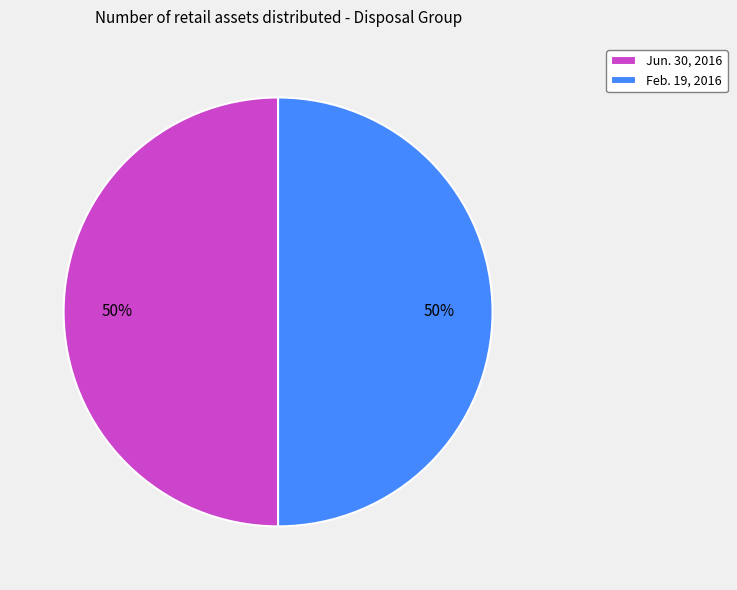

To the nearest percent, what is the average slice percentage?

50%